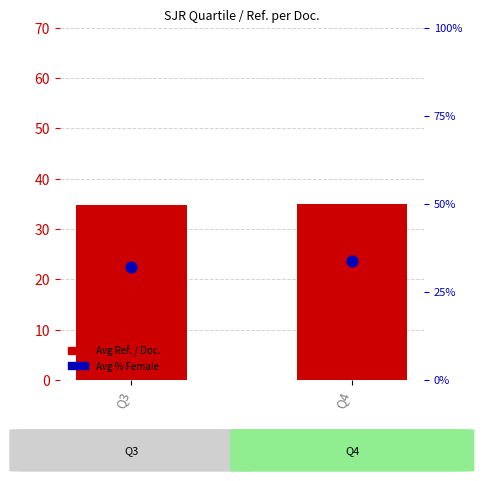

Is the value of Avg %Female at Q3 greater than the value of Avg Ref. / Doc. at Q3?

No